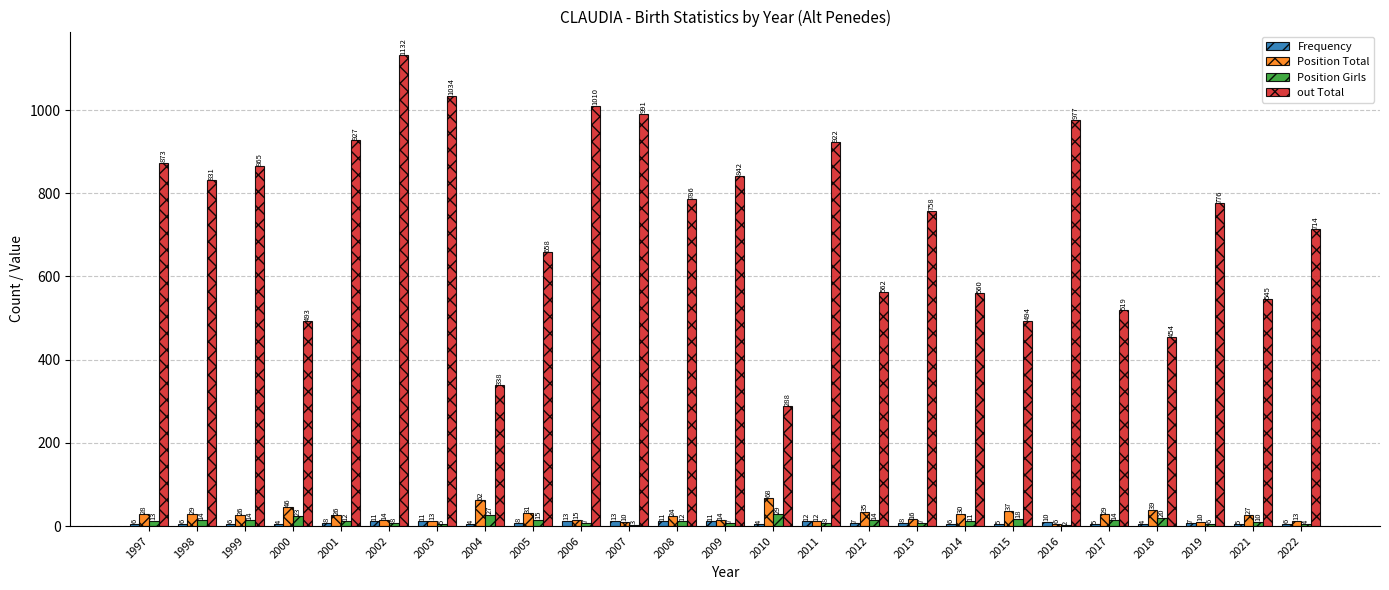

Between 2001 and 2006, which series saw the biggest shift?

out Total